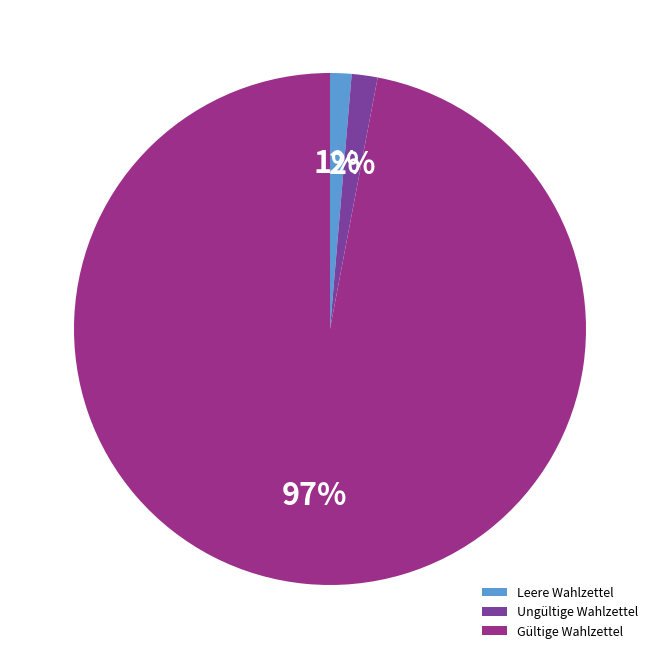

Between Ungültige Wahlzettel and Gültige Wahlzettel, which is larger?

Gültige Wahlzettel